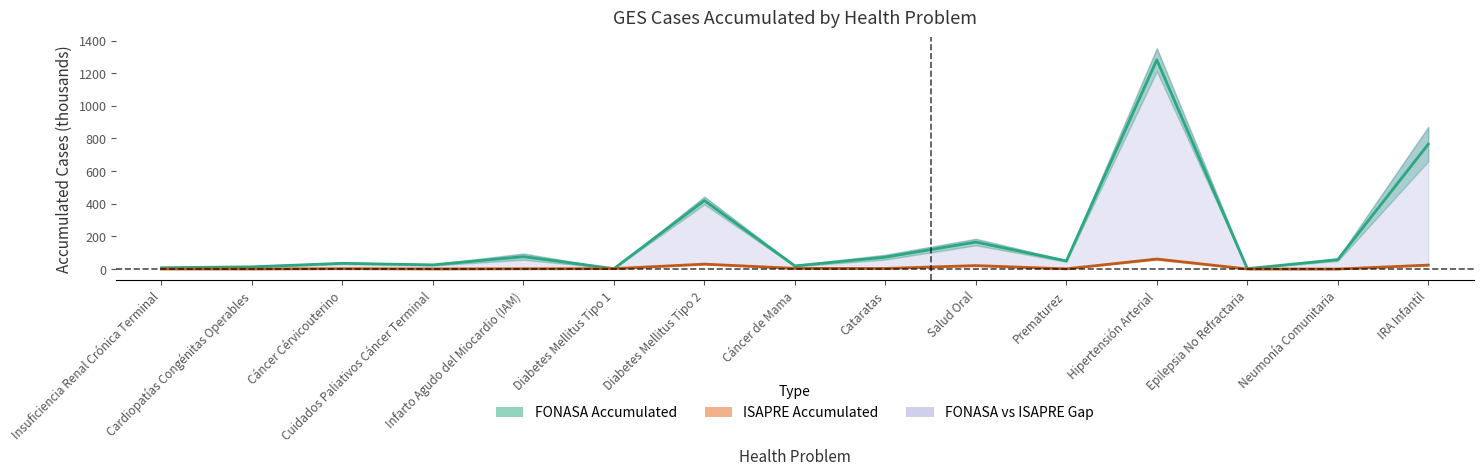

What is the difference between the FONASA midline values at Neumonía Comunitaria and Insuficiencia Renal Crónica Terminal?

49.5